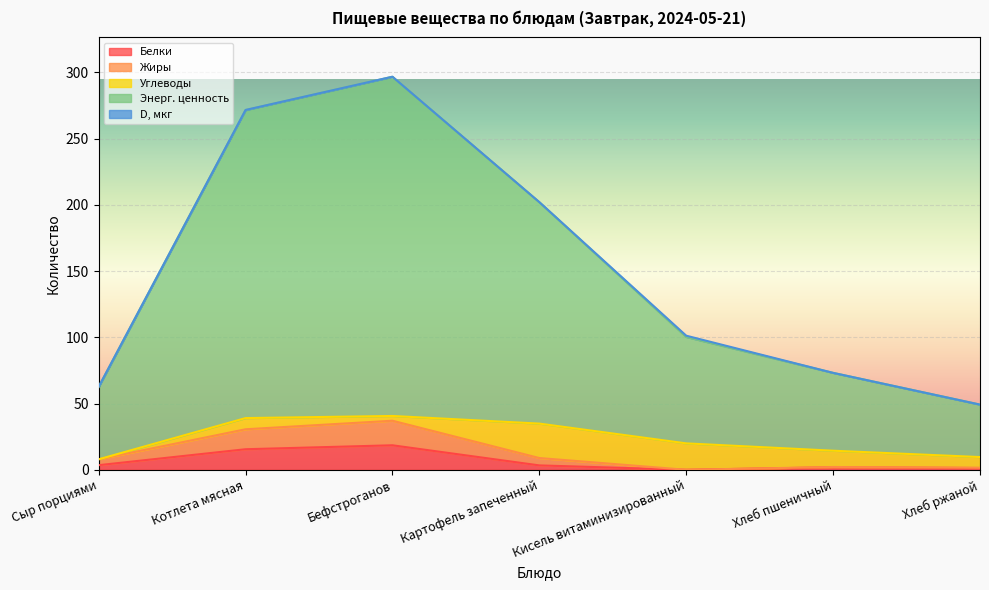

How many interior local peaks does the Белки series have?

2